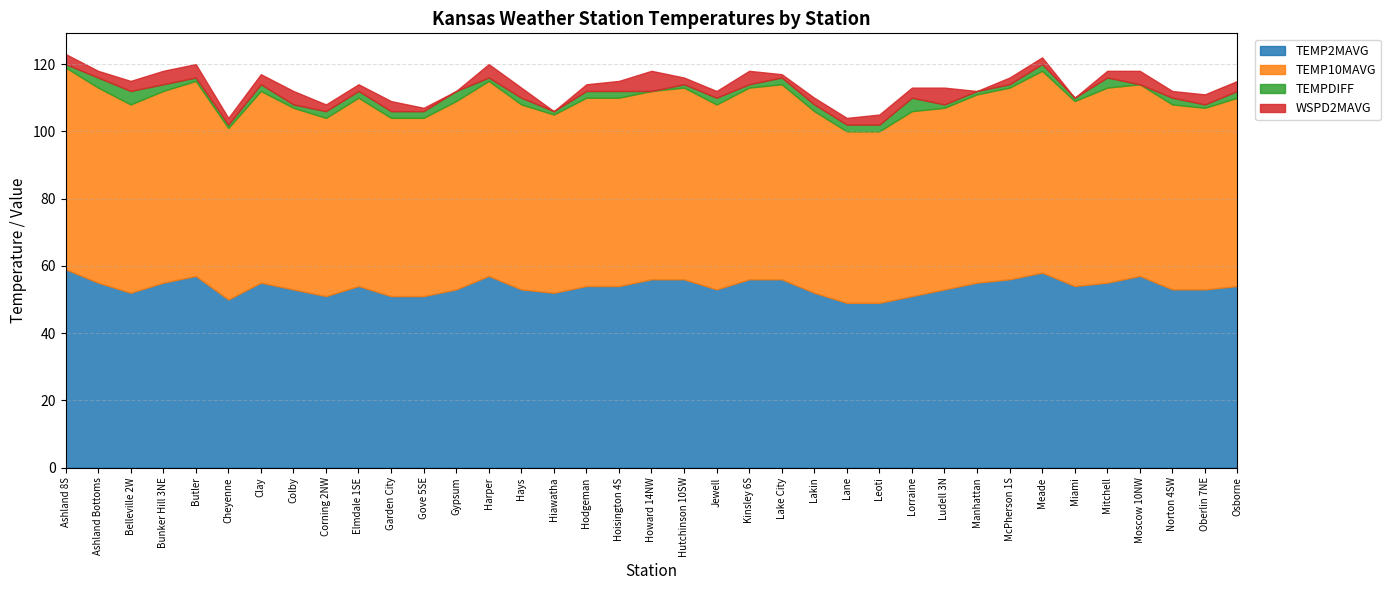

True or false: TEMPDIFF has a value of 1 at Cheyenne.

True